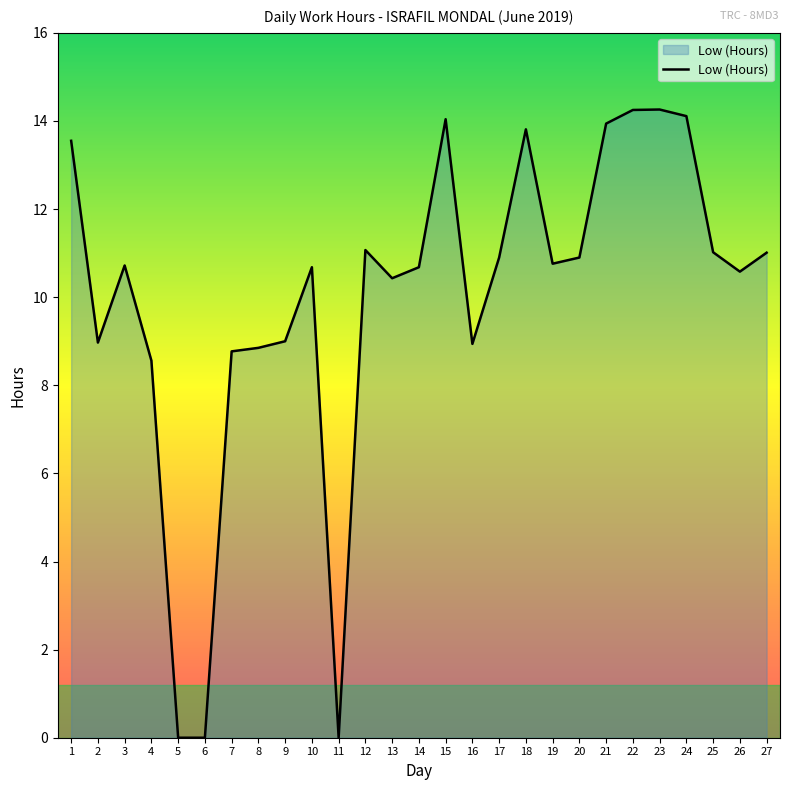

True or false: the data shows 10.9 at 17.

True